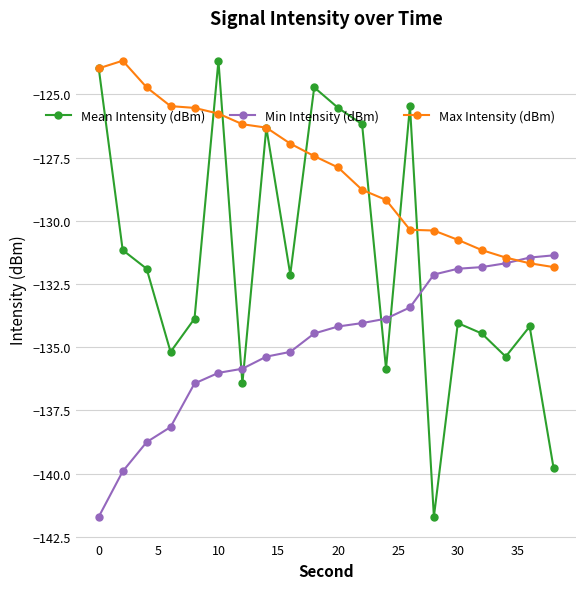

What is the value of the Min Intensity (dBm) point at the 17th from the left?

-131.8